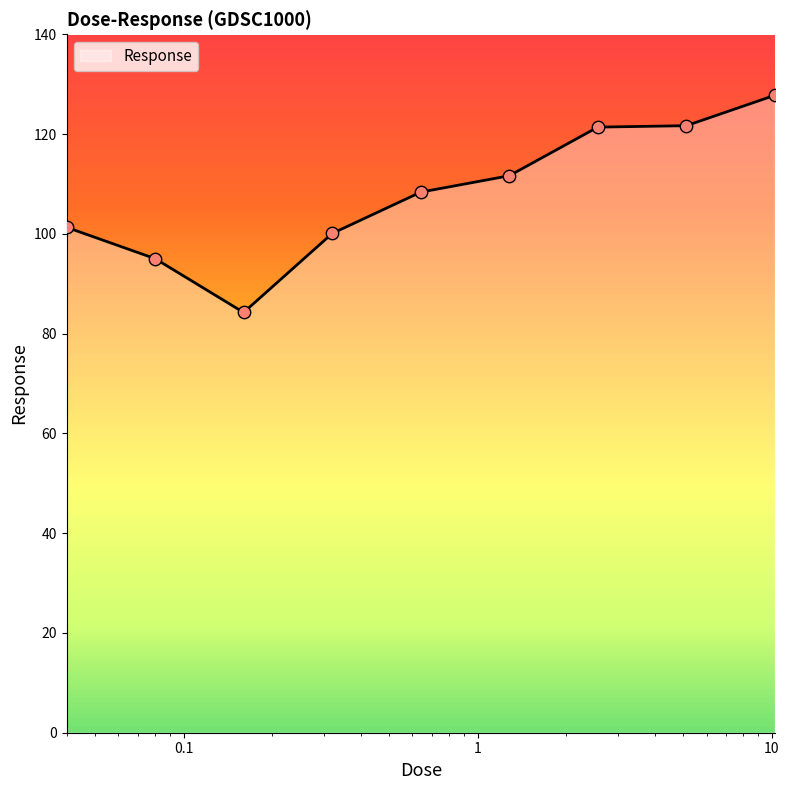

What is the greatest value displayed?

127.8